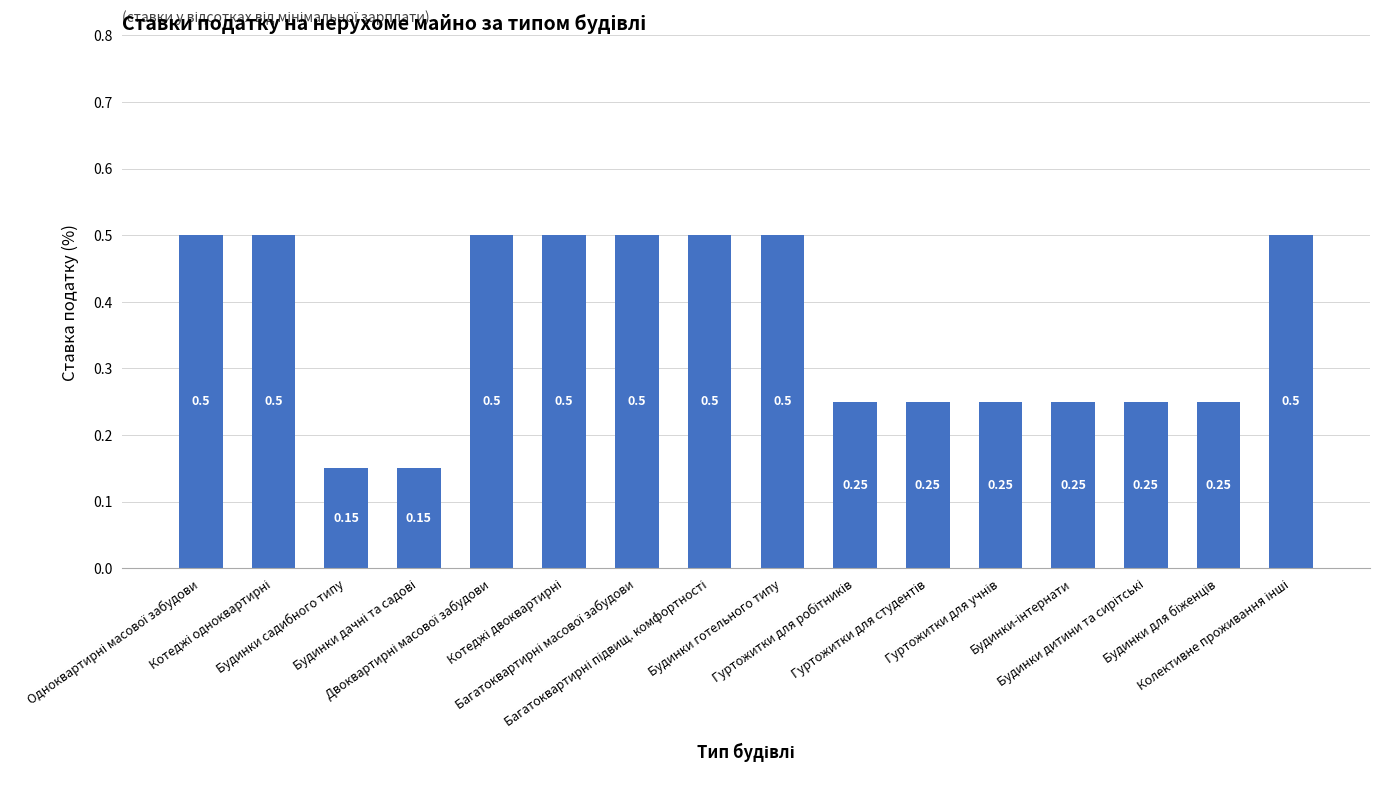

Are the bars grouped side by side (vs. stacked)?

No